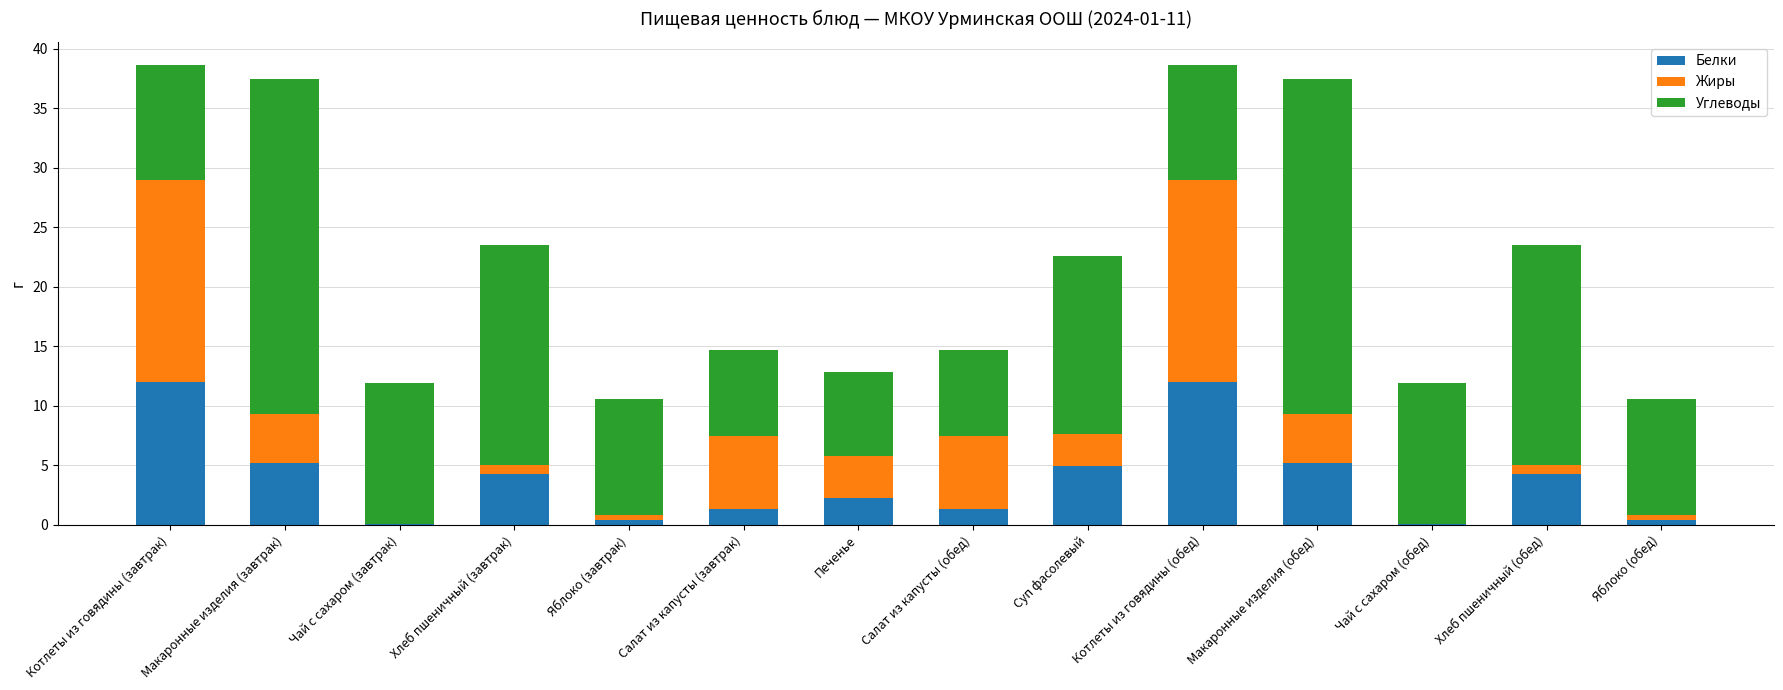

The Белки series shows 4.9 at Суп фасолевый. True or false?

True